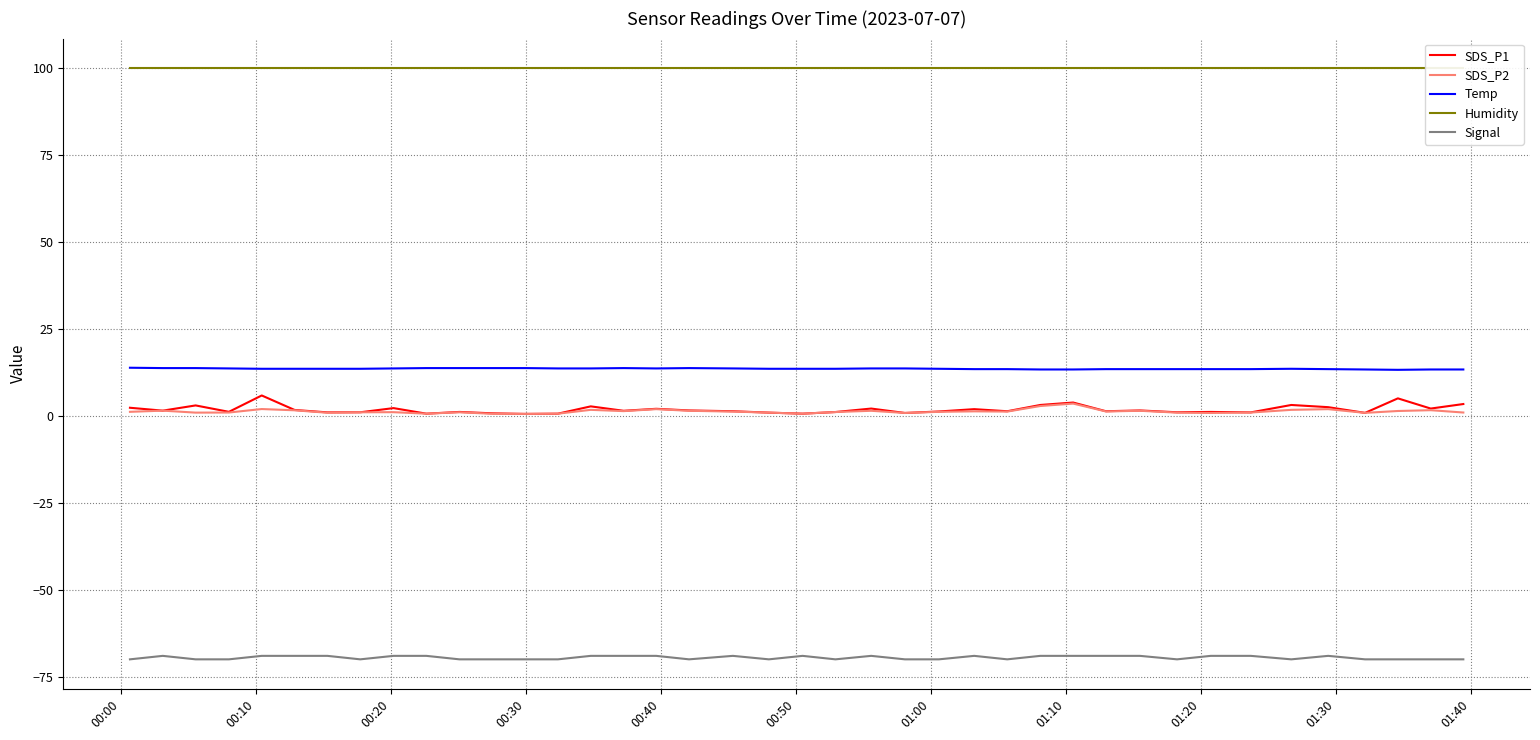

True or false: SDS_P1 and Temp cross at least once.

False